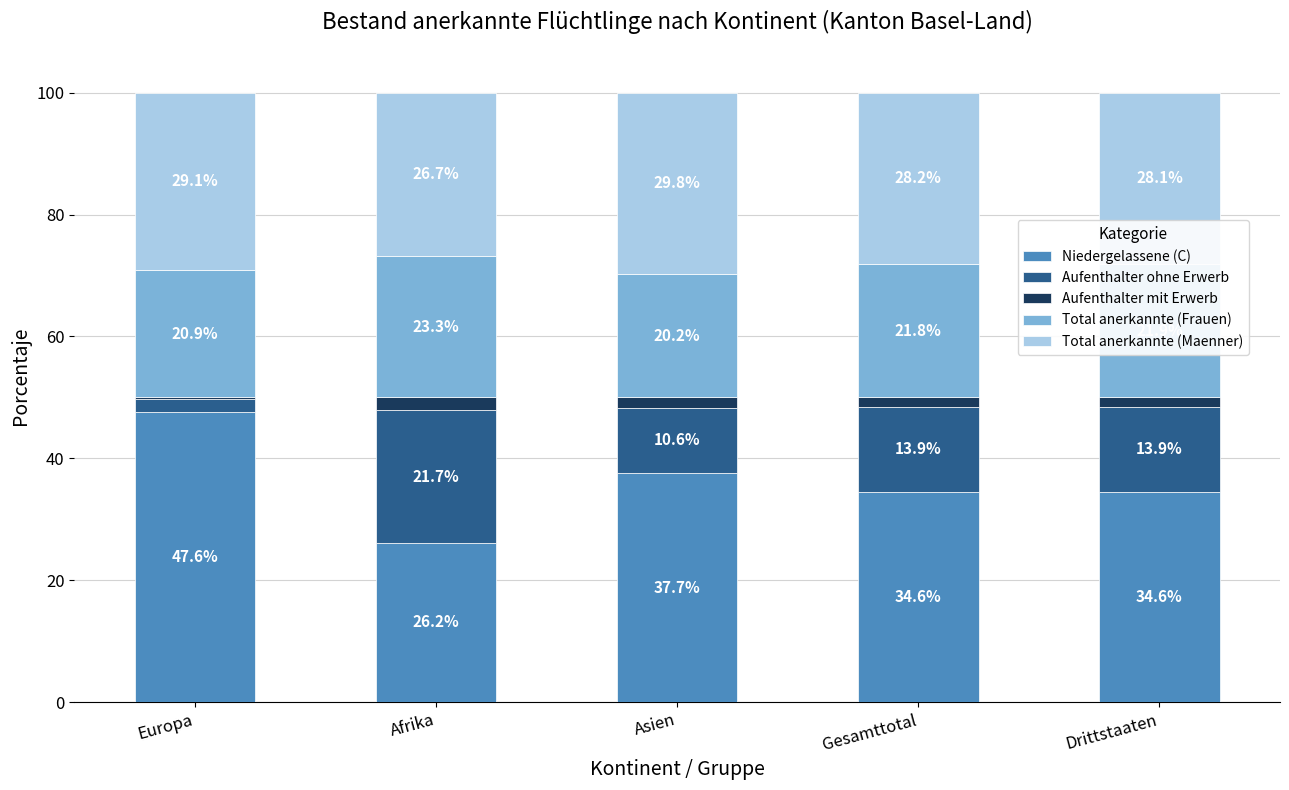

Is it true that Niedergelassene (C) equals 37.7 at Asien?

True